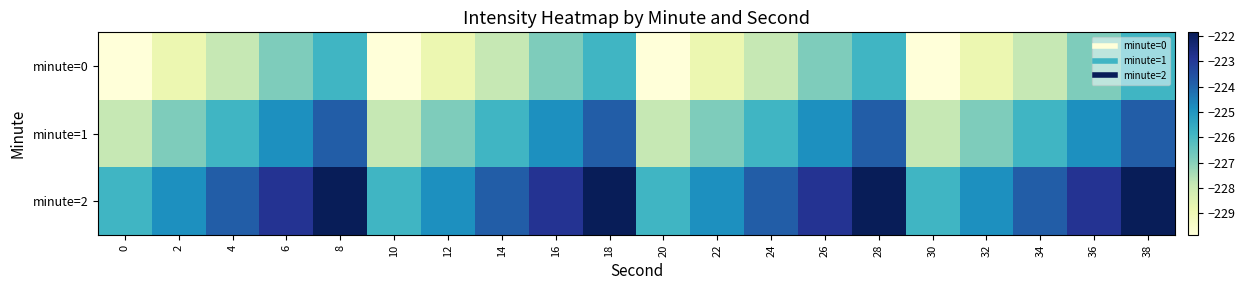

What is the difference between the highest and lowest values at 0?

4.0